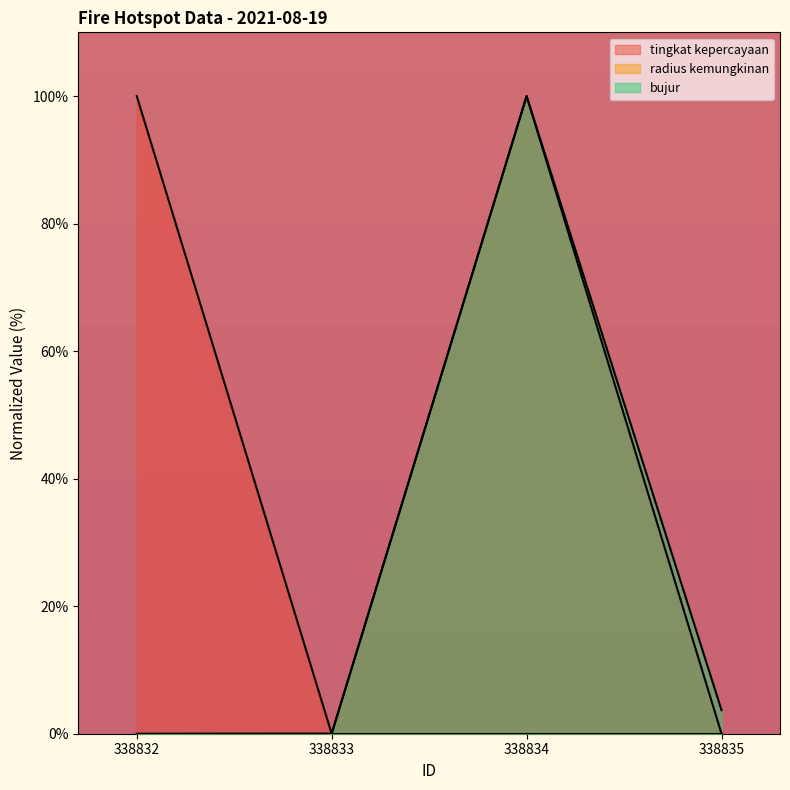

Reading left to right, what are all the values shown in this chart?

tingkat kepercayaan: 100.0	0.0	100.0	0.0
bujur: 0.0	0.0	100.0	3.7